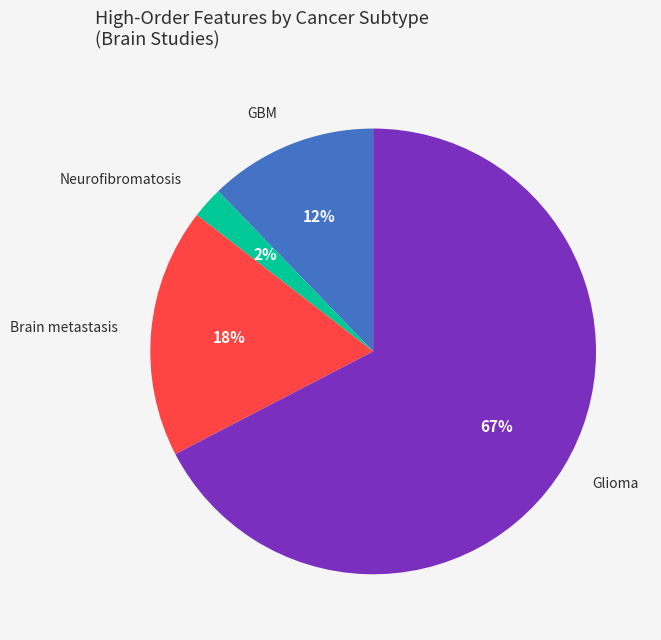

What is the smallest slice in the pie chart?

Neurofibromatosis